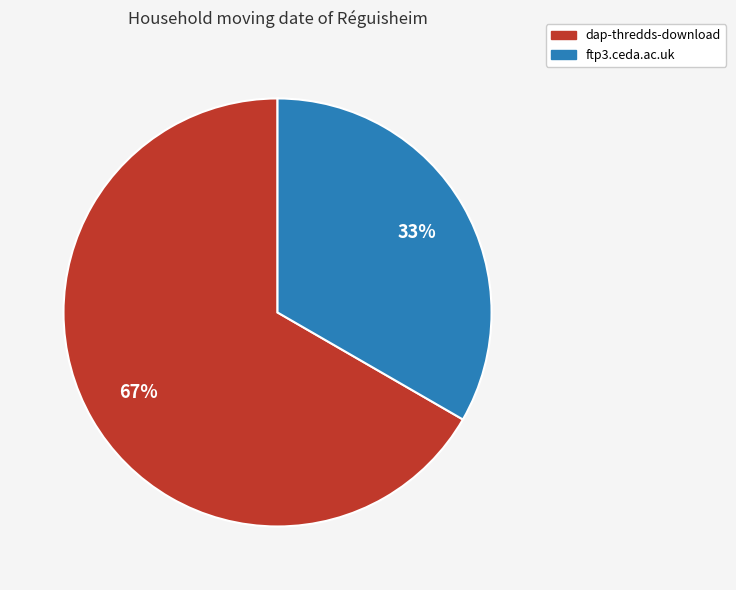

What is the largest slice in the pie chart?

dap-thredds-download